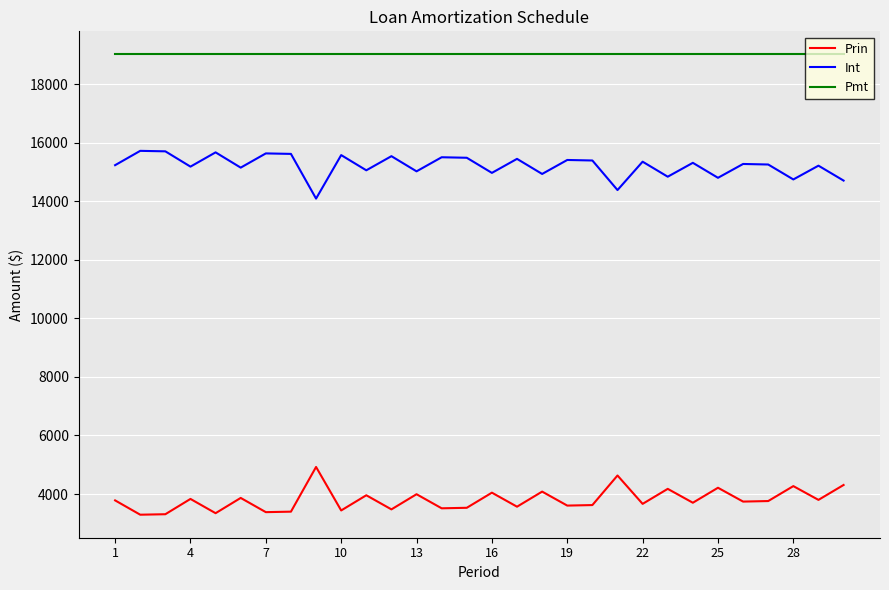

What is the maximum value for Int?

15719.1